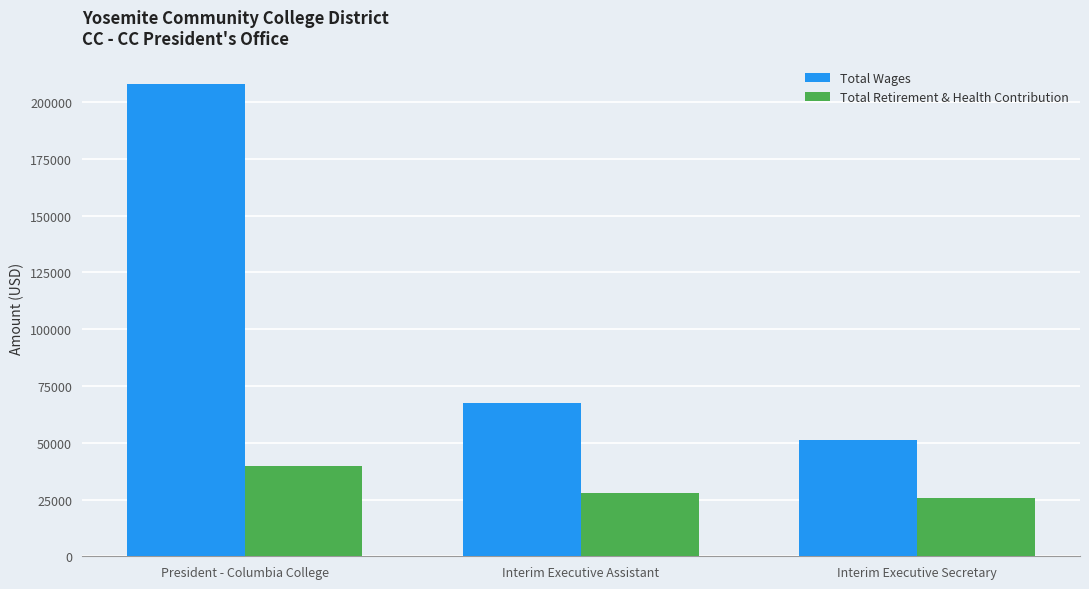

List the series in order of their overall mean, highest first.

Total Wages, Total Retirement & Health Contribution